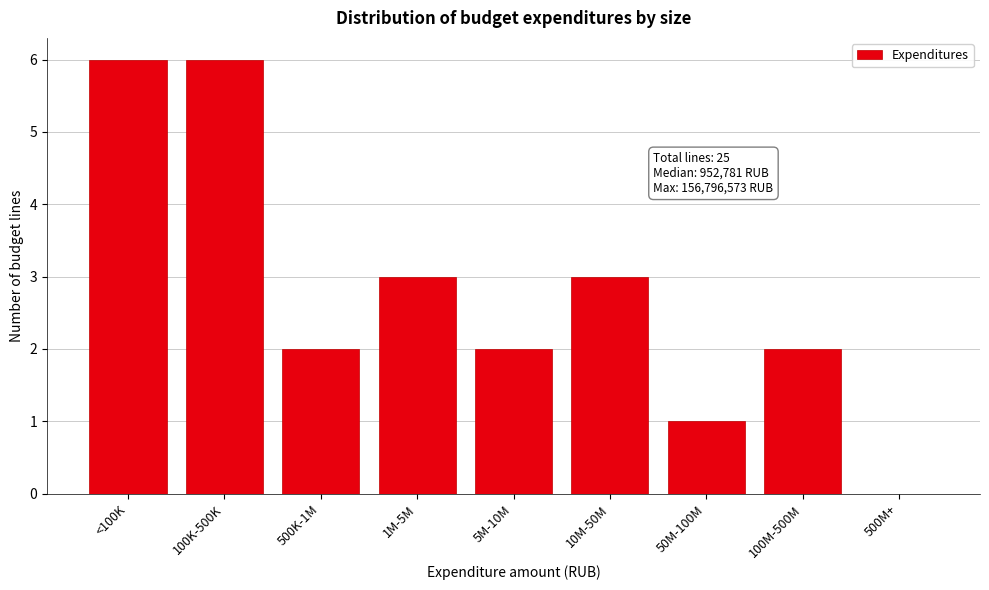

Reading left to right, what are all the values shown in this chart?

<100K=6	100K-500K=6	500K-1M=2	1M-5M=3	5M-10M=2	10M-50M=3	50M-100M=1	100M-500M=2	500M+=0